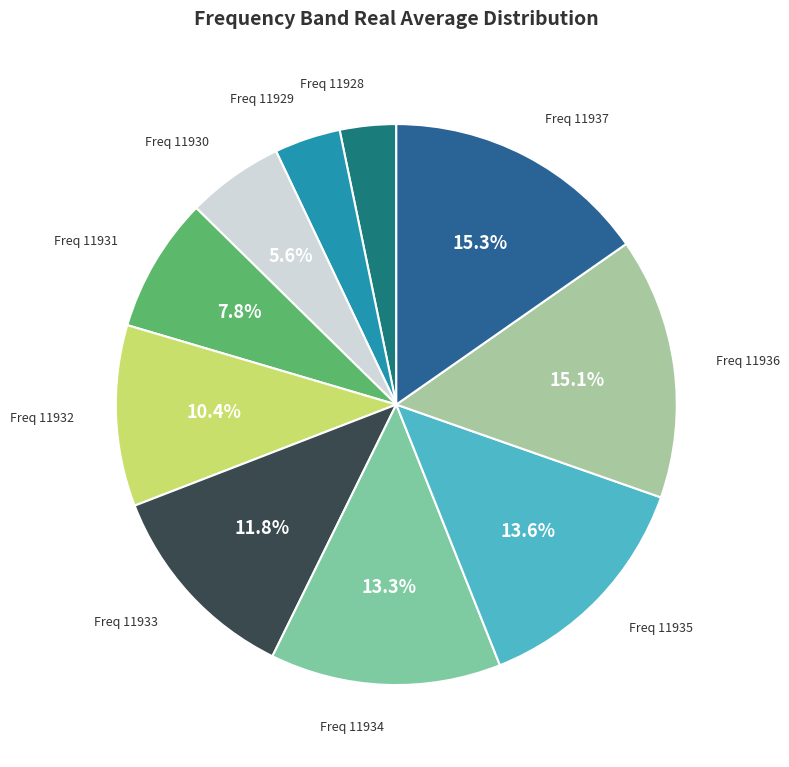

Does any single category account for the majority?

No